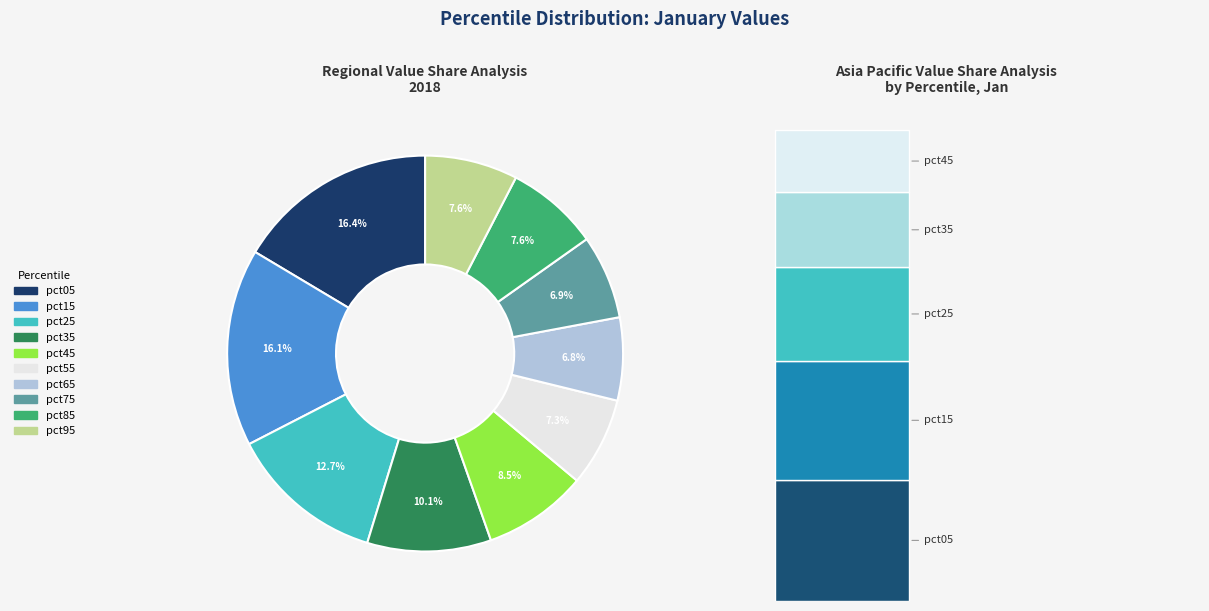

Is there any slice that represents more than half of the pie?

No